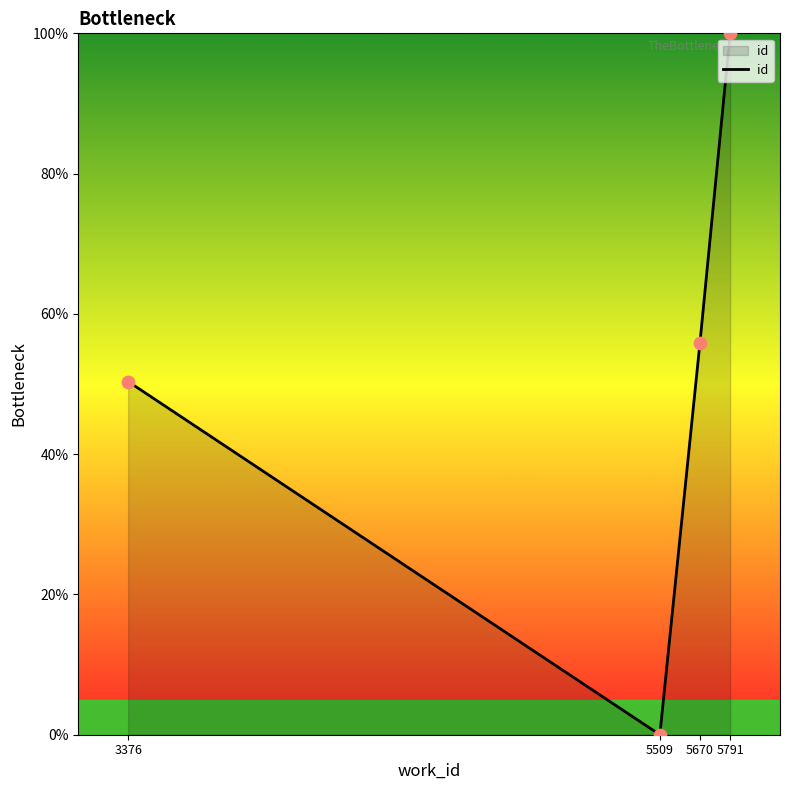

What is the change in value from 3376 to 5509?

-50.4